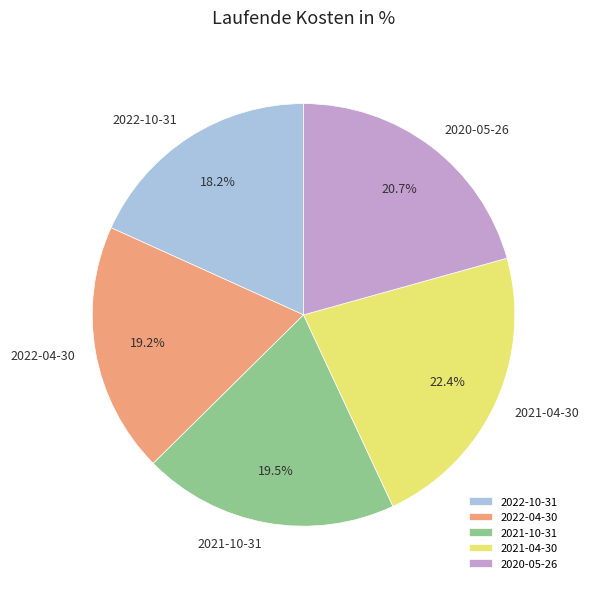

What is the largest slice in the pie chart?

2021-04-30